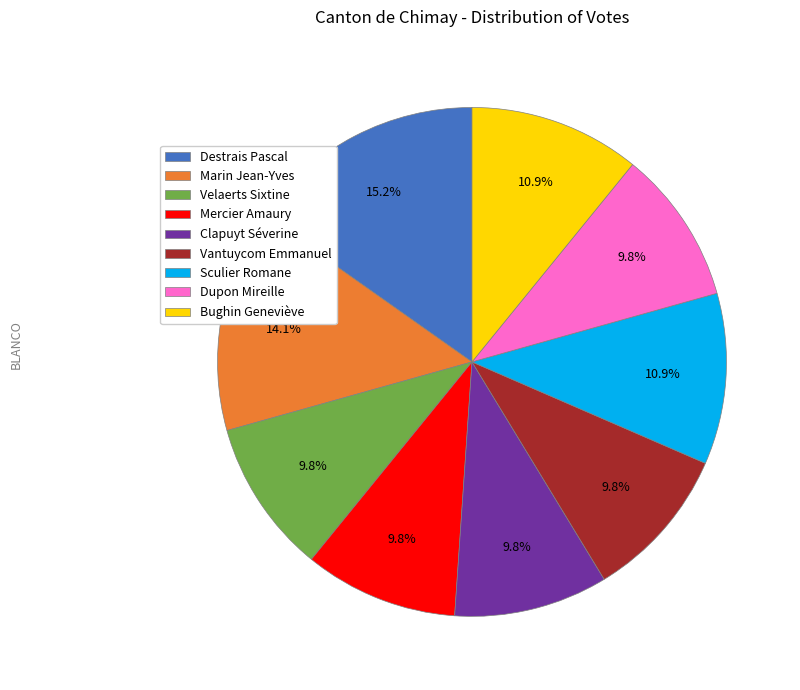

Is there any slice that represents more than half of the pie?

No